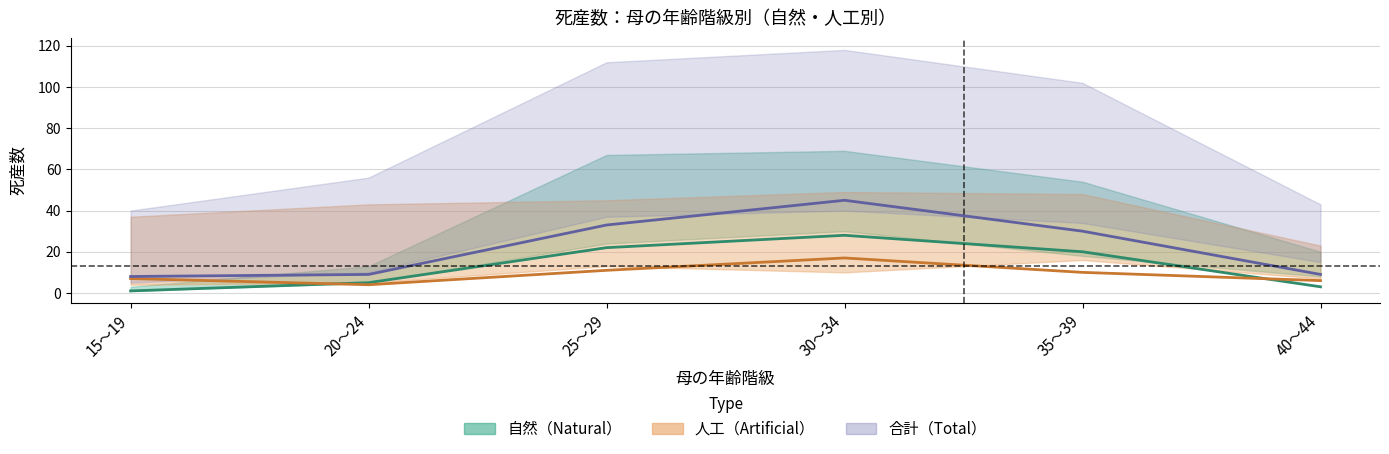

Which label corresponds to the smallest value in the chart?

15～19